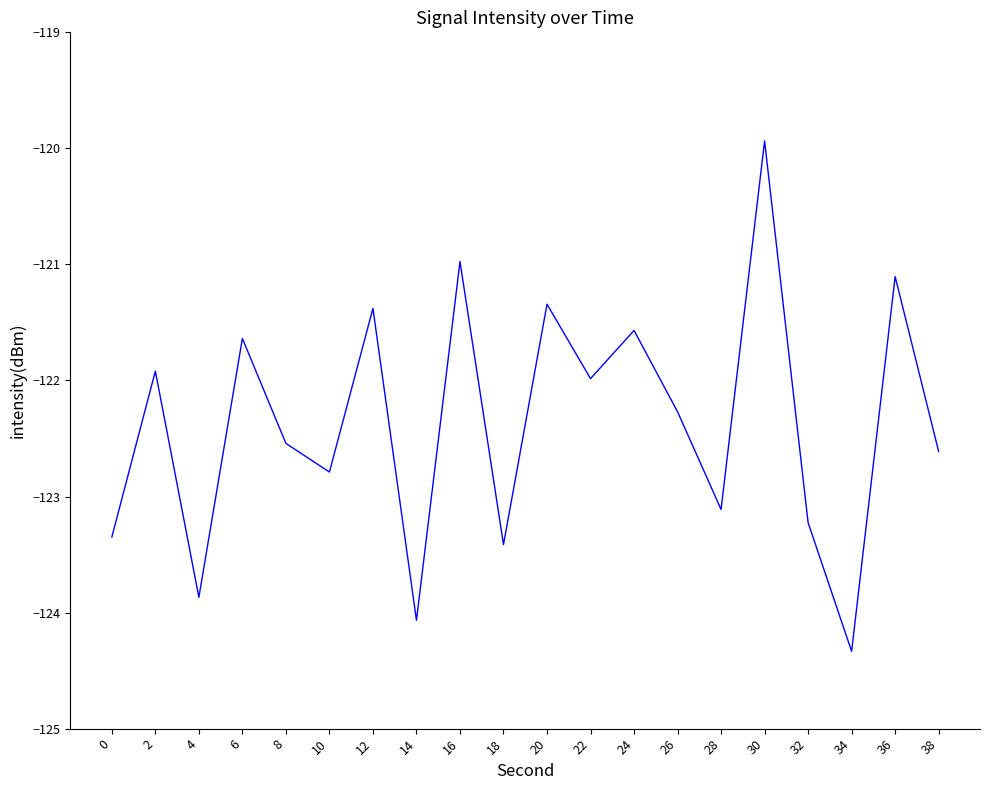

The chart shows a value of -37.5 at 2. True or false?

False